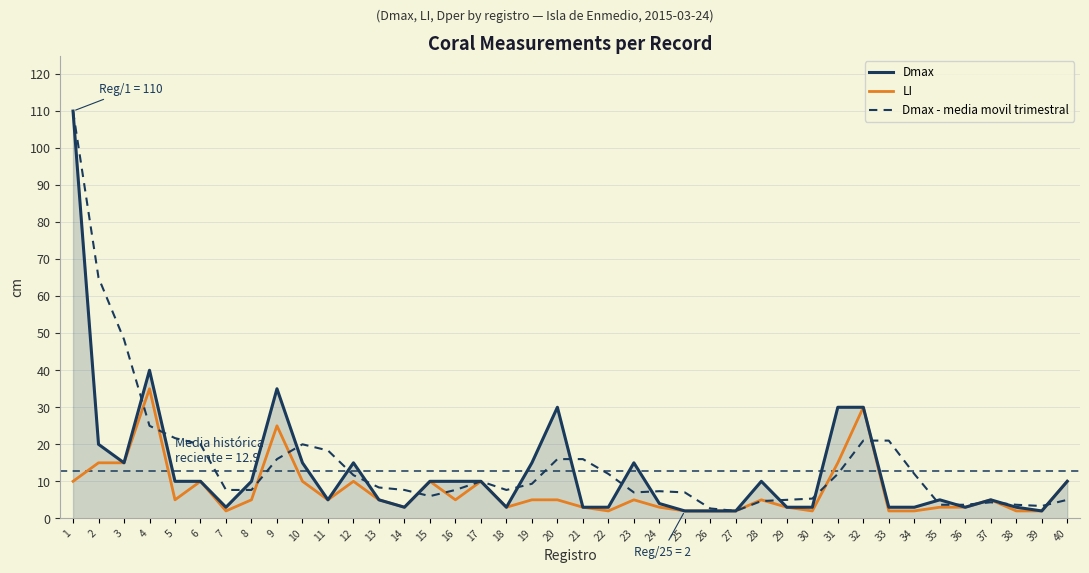

Which series changed the most between 31 and 37?

Dmax